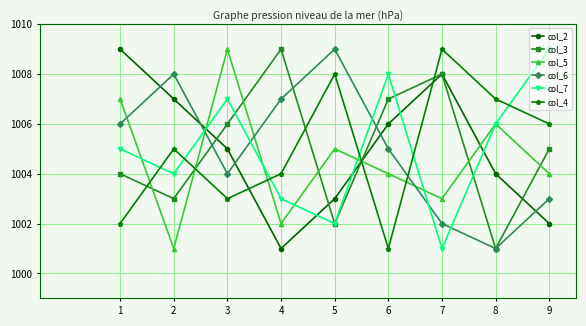

Which series changed the most between 1 and 4?

col_2